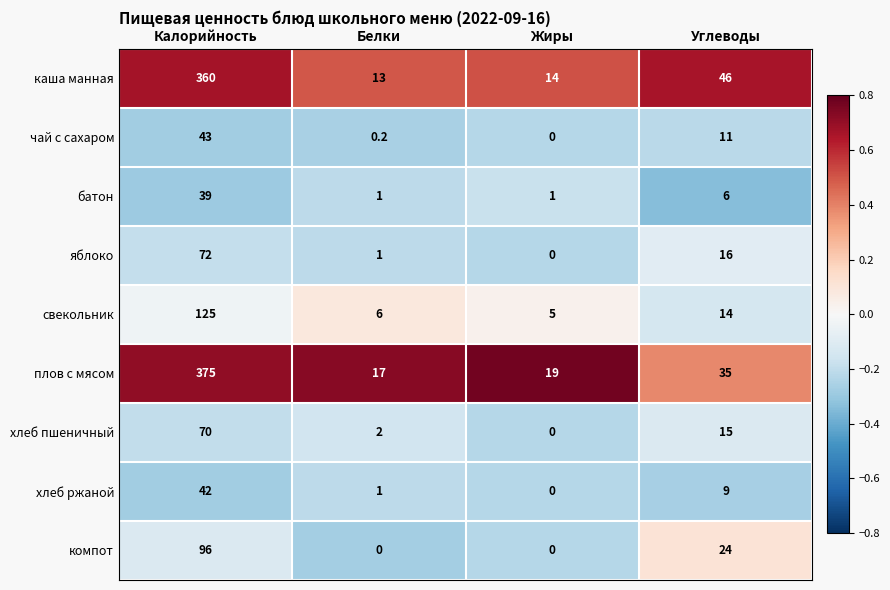

What is the sum of the чай с сахаром values at Углеводы and Белки?

11.2